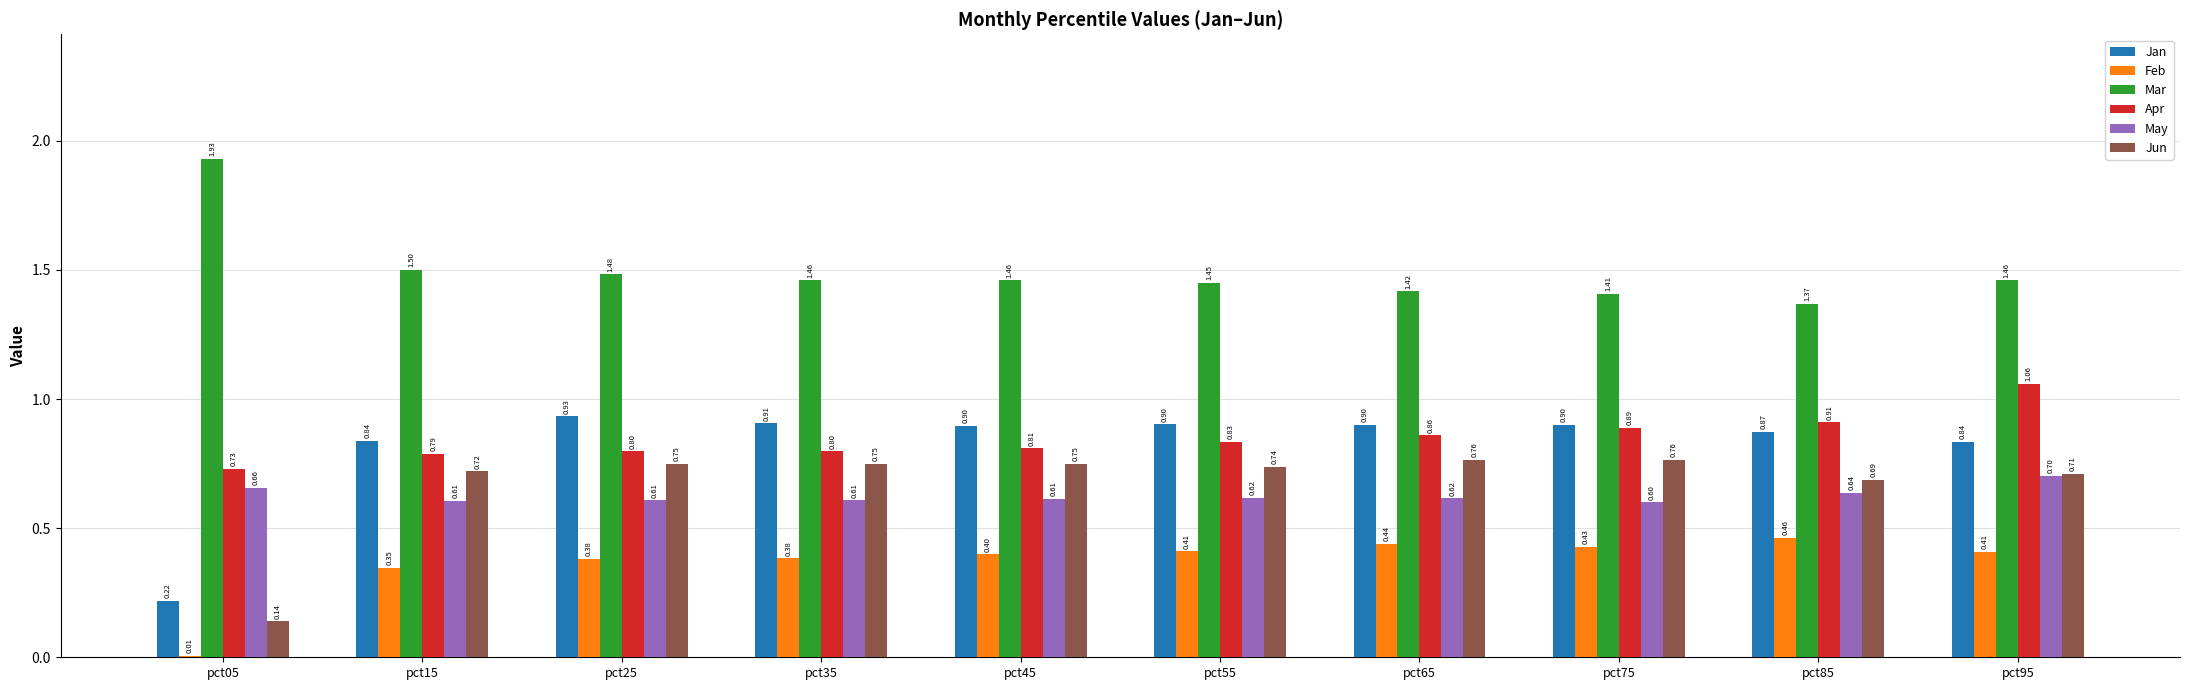

Between pct65 and pct75, which series saw the biggest shift?

Apr